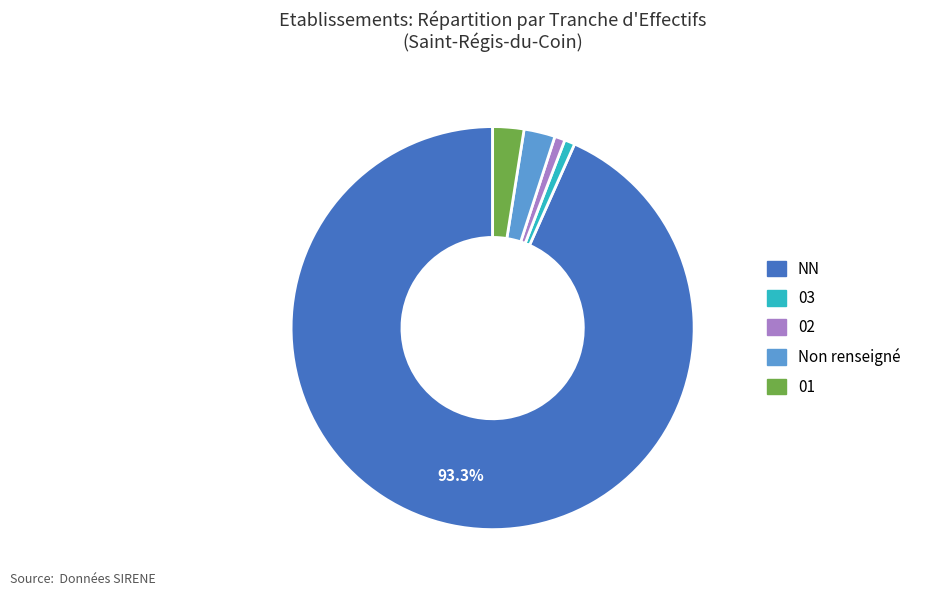

Is there a majority slice in this chart?

Yes